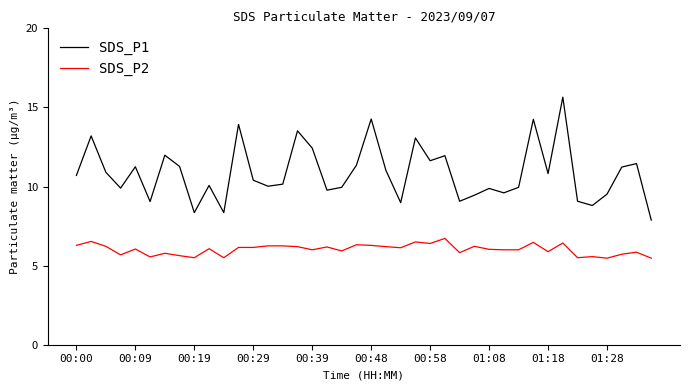

True or false: SDS_P1 has more than 2 interior local peaks.

True